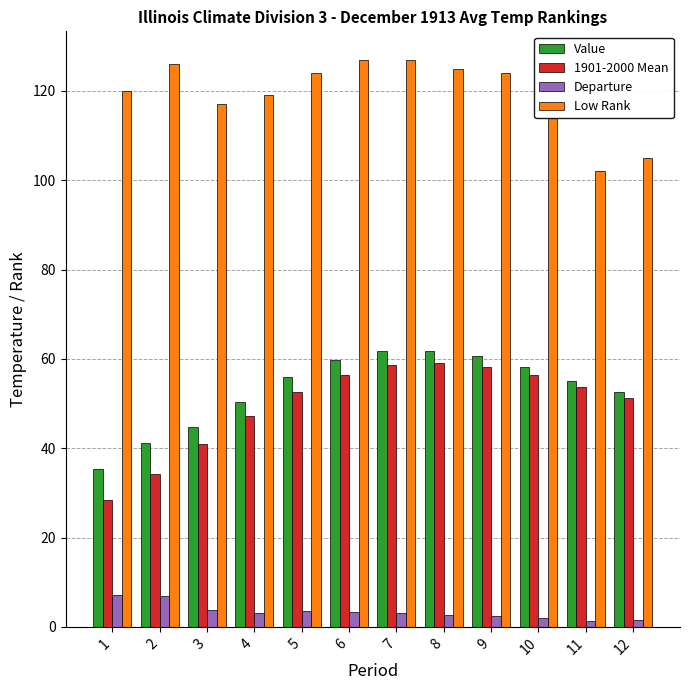

Which series changed the most between 4 and 8?

1901-2000 Mean